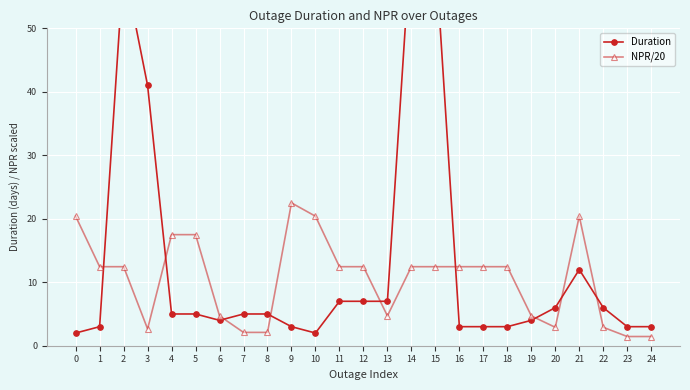

At which label is Duration closest to 33?

3